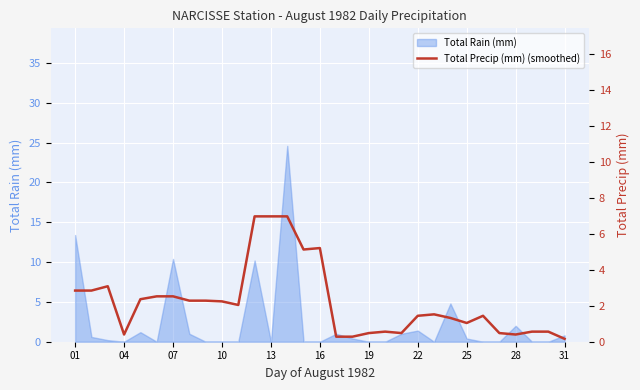

What is the maximum value for Total Rain (mm)?

24.6